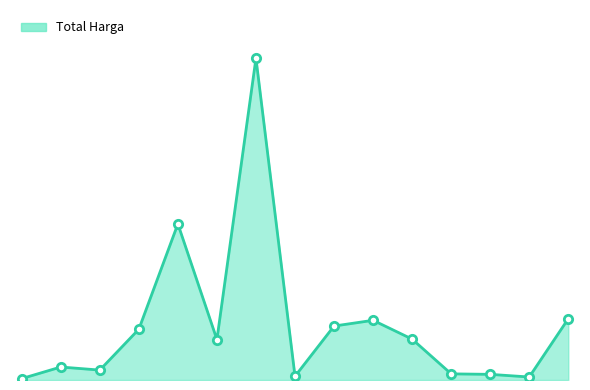

Does the chart have visible grid lines?

No